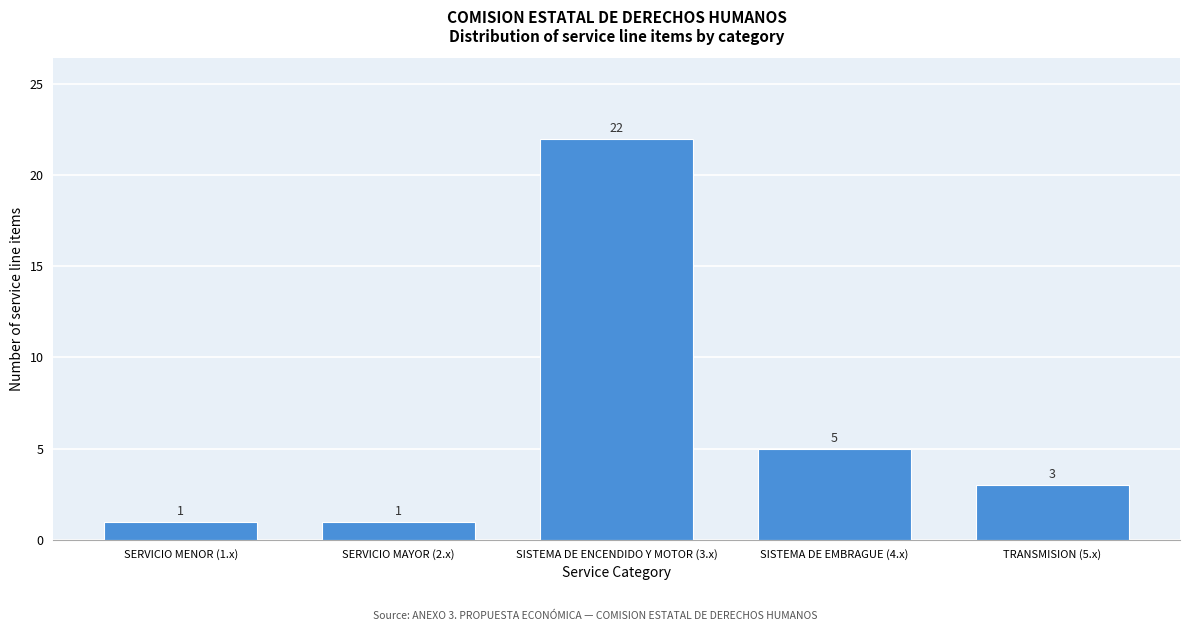

Reading left to right, extract all data points from this chart.

1	1	22	5	3